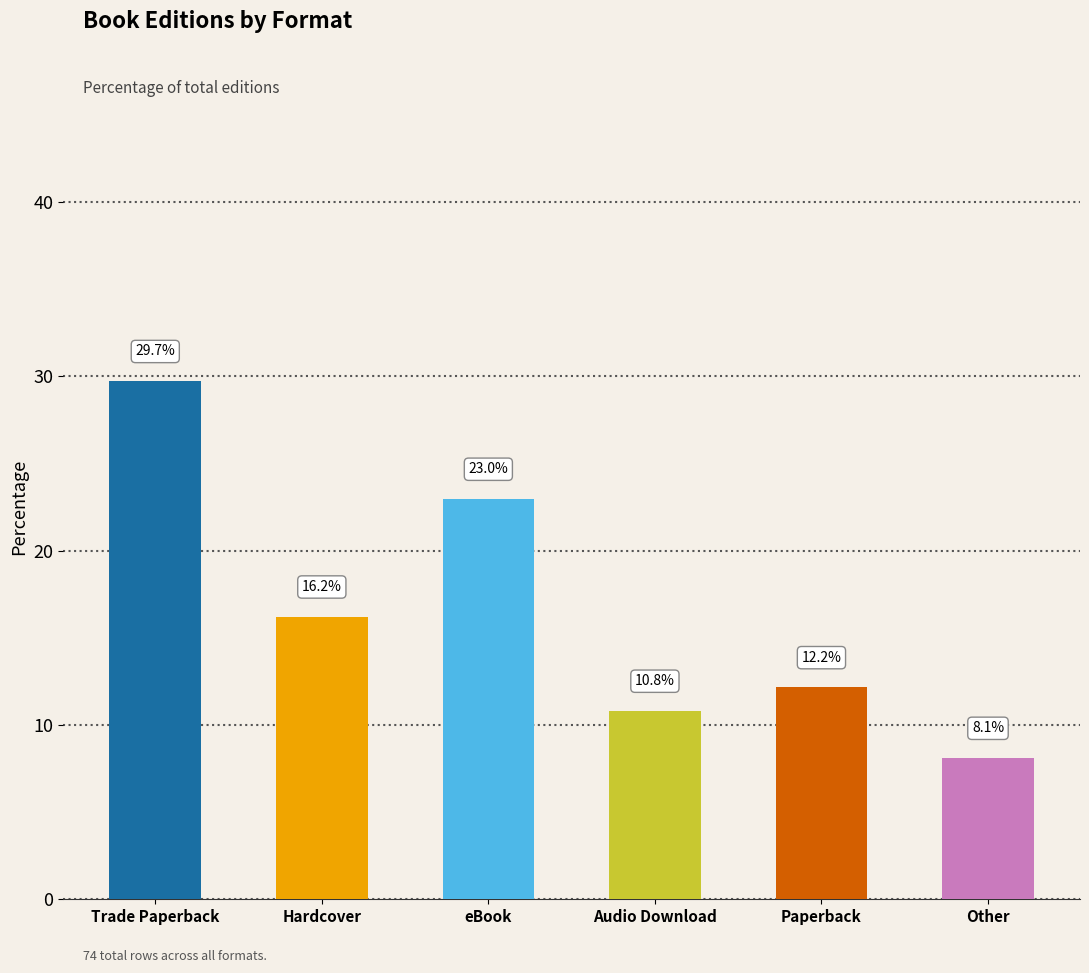

Which category has the lowest value across all series?

Other